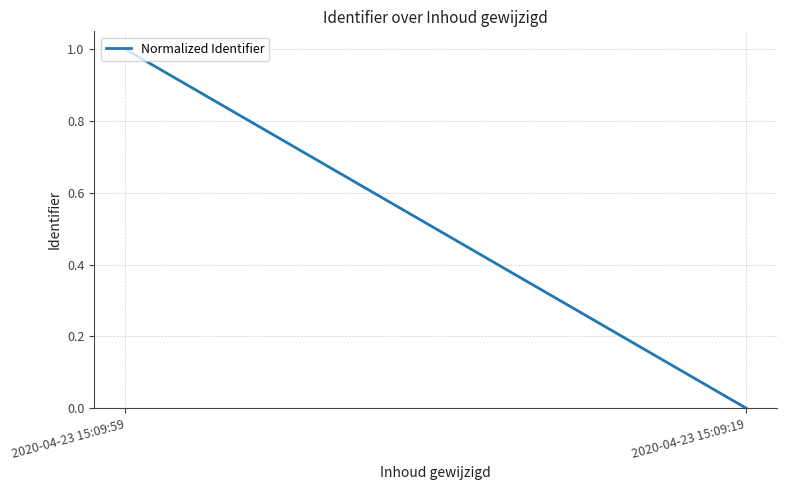

List the labels in order of value, largest first.

2020-04-23 15:09:59, 2020-04-23 15:09:19